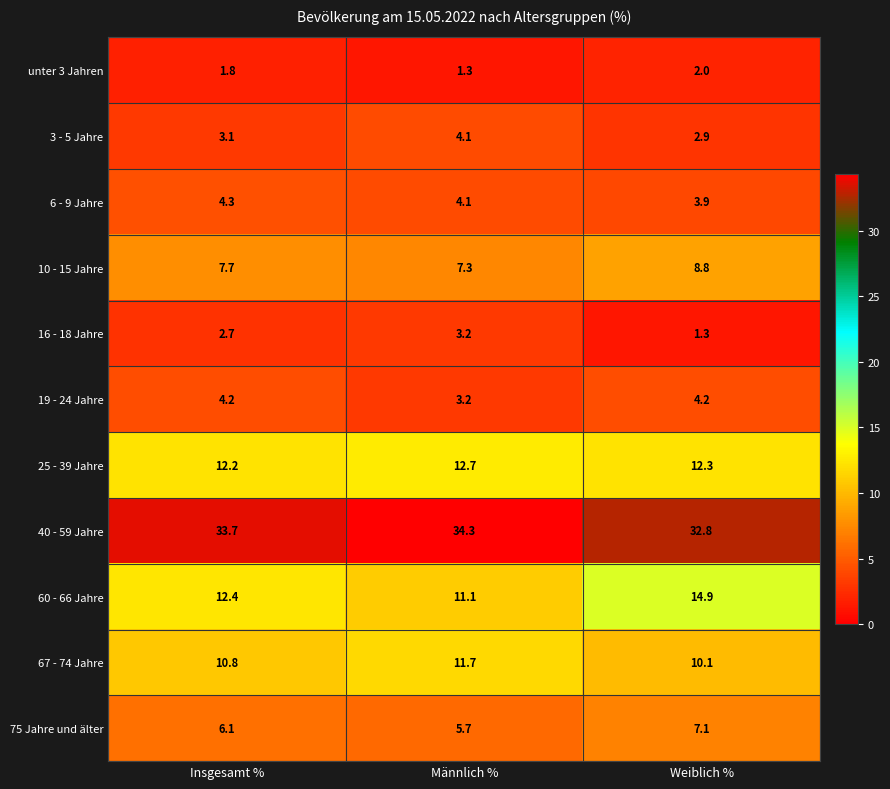

Which category has the highest value across all series?

Männlich %